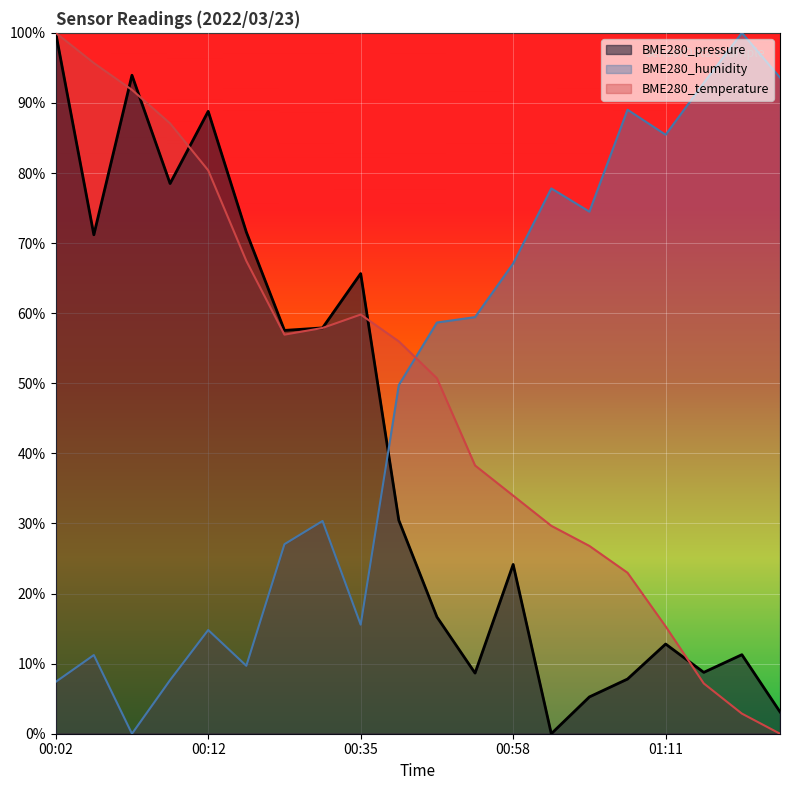

Where is BME280_pressure nearest to the value 0?

01:01